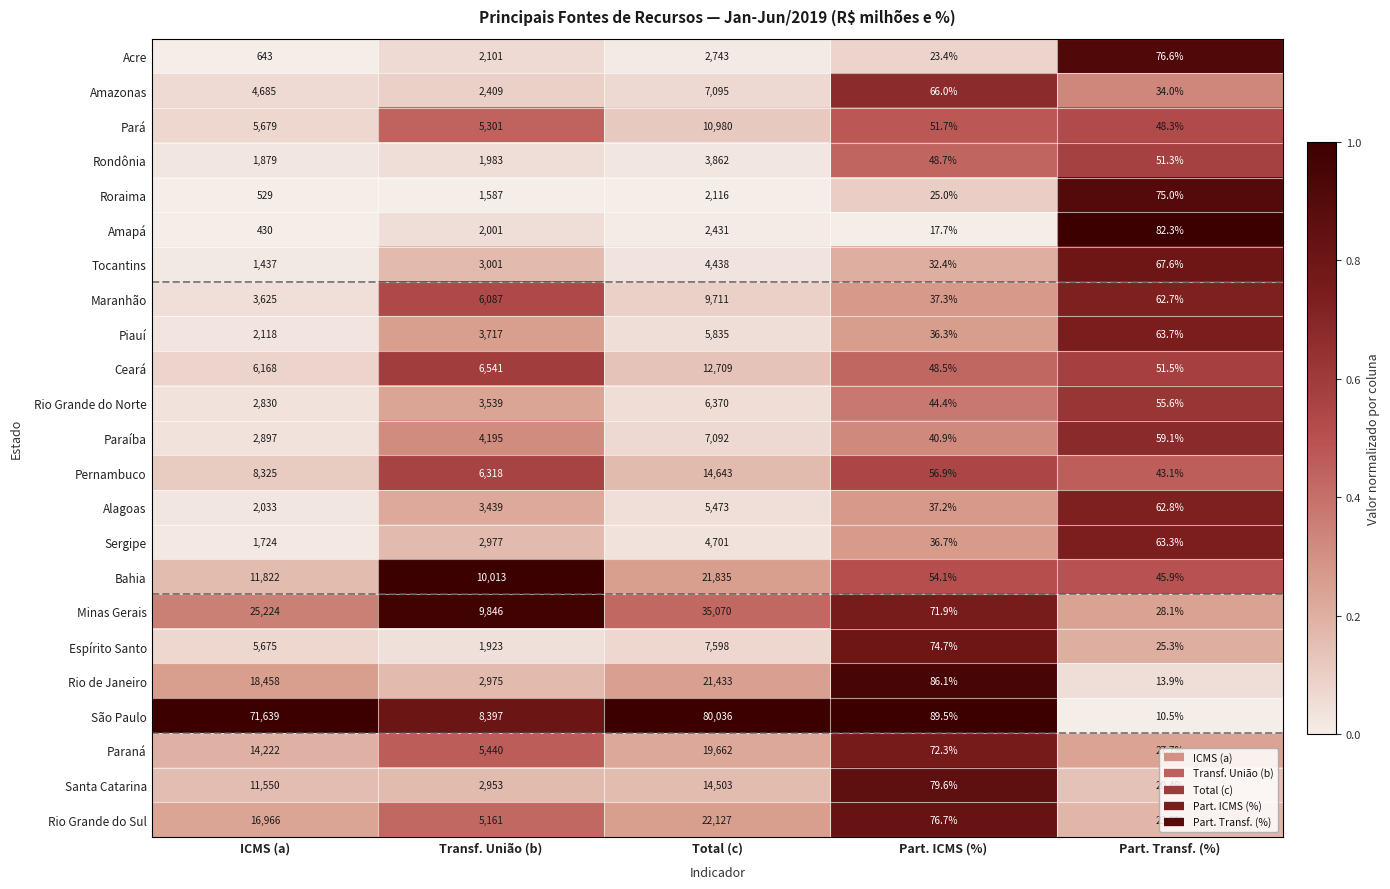

The value of Ceará at Transf. União (b) is 2052.1. True or false?

False